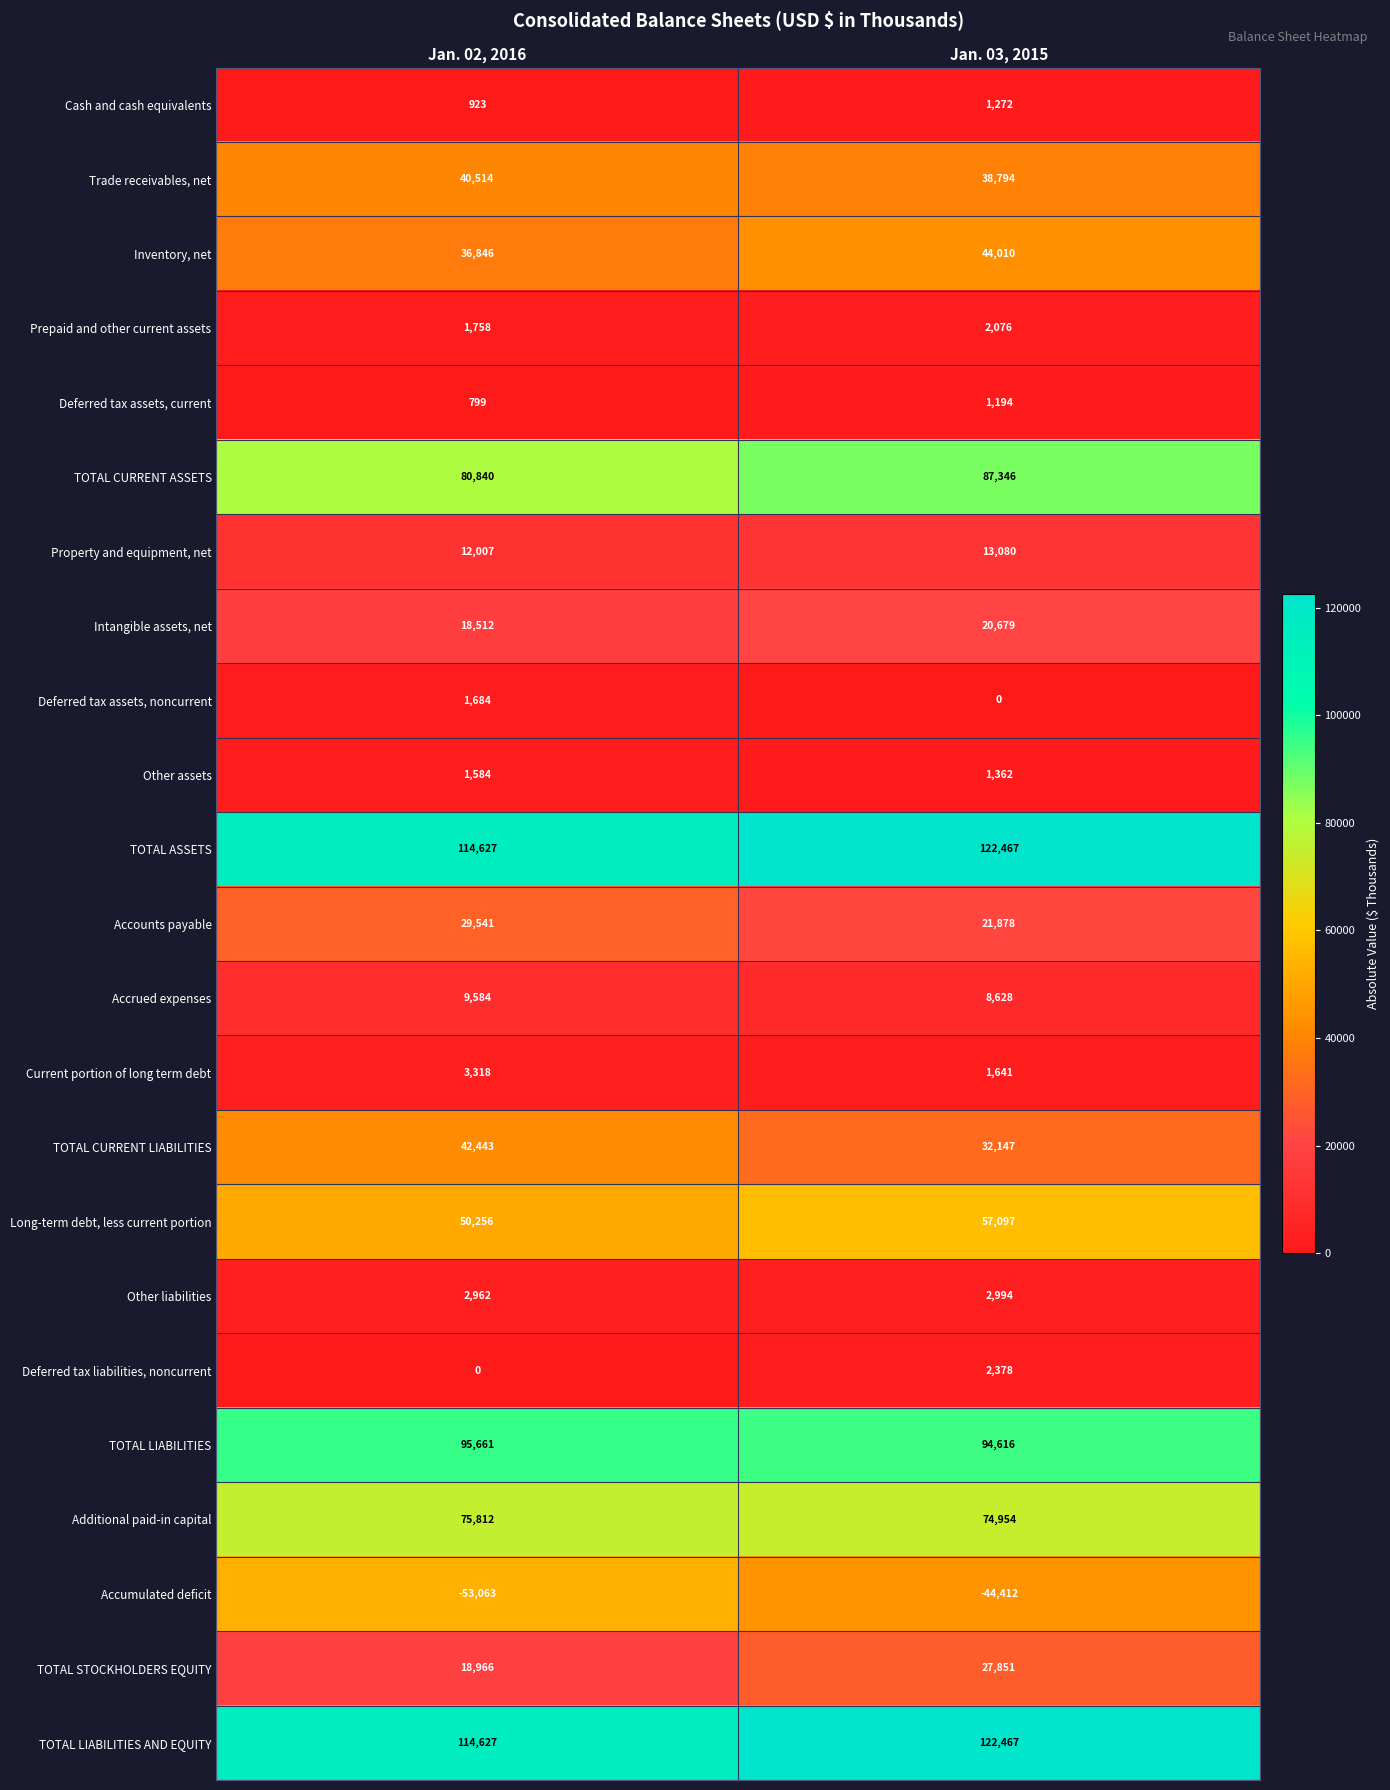

Between Jan. 02, 2016 and Jan. 03, 2015, which series saw the biggest shift?

TOTAL CURRENT LIABILITIES